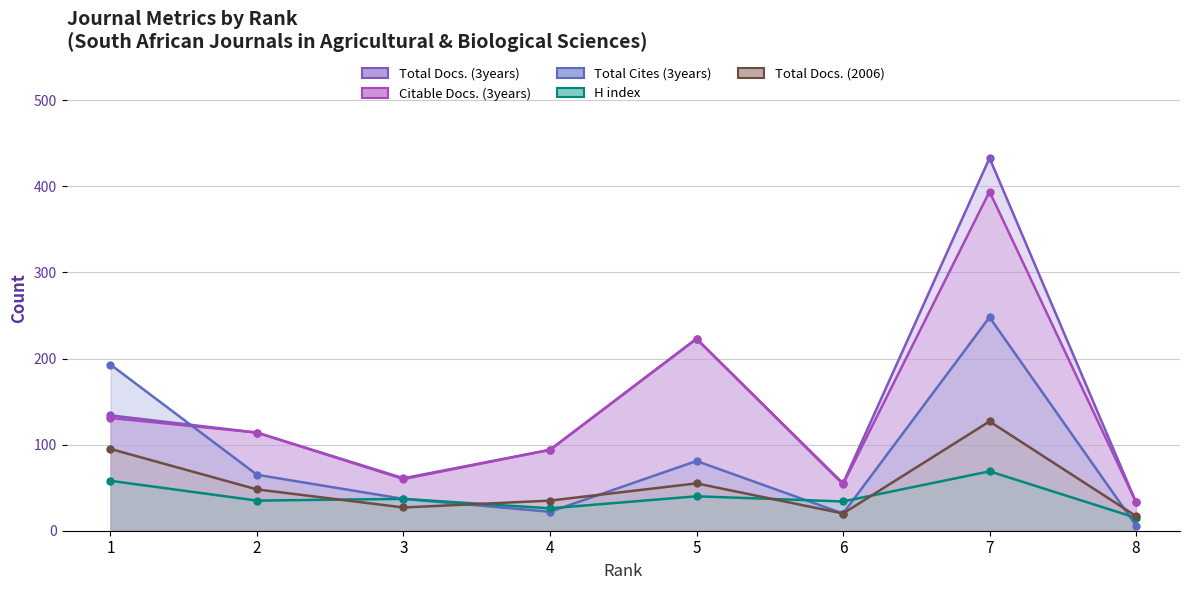

Where is the first local minimum for H index?

2